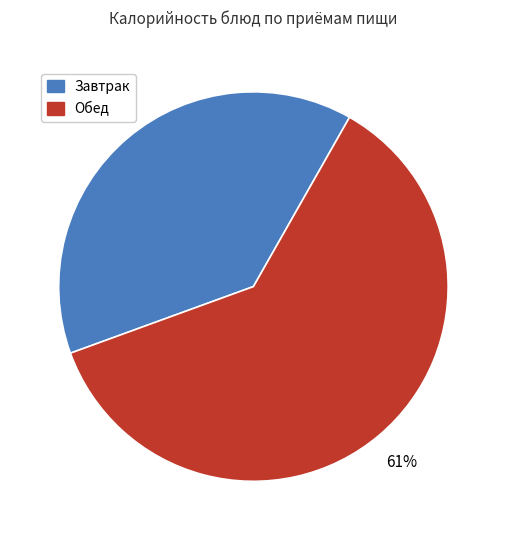

To the nearest percent, what is the difference between the largest and smallest slice percentages?

22%